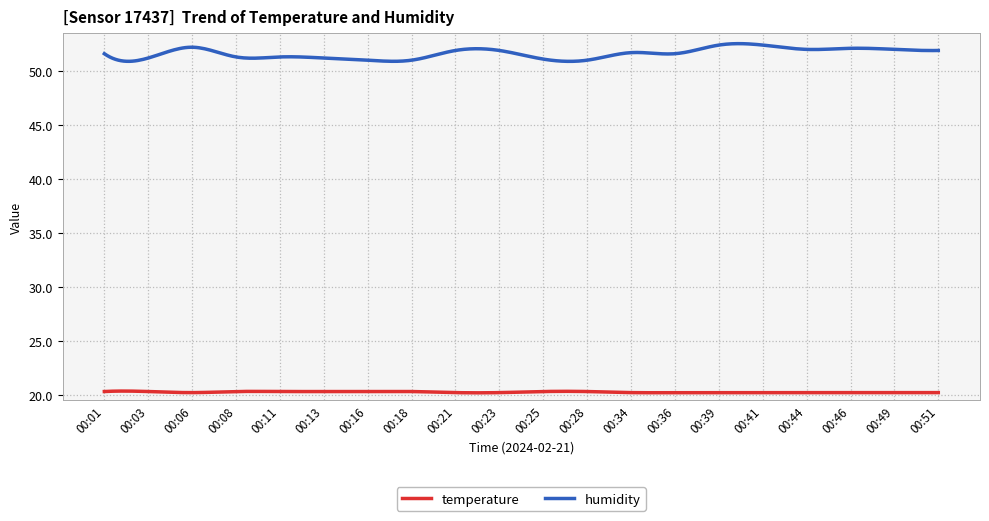

Which series has the widest spread of values?

humidity